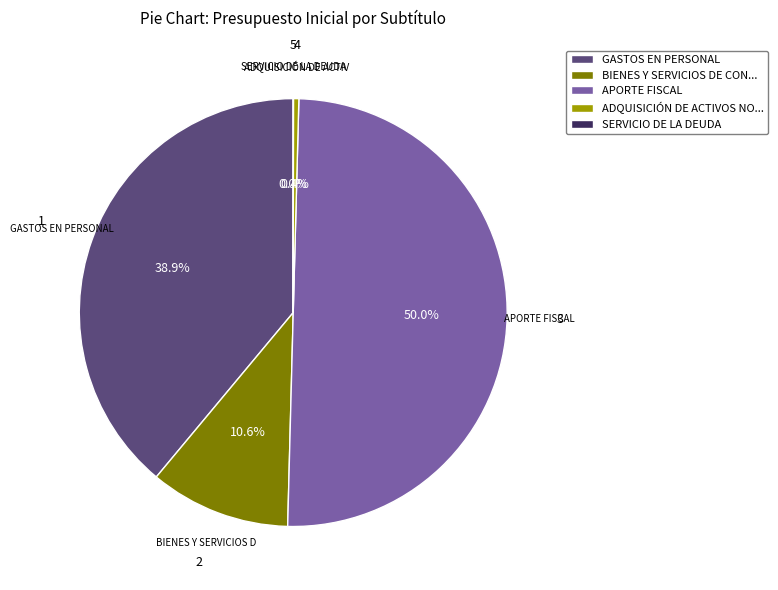

Does GASTOS EN PERSONAL account for over 50% of the chart?

No